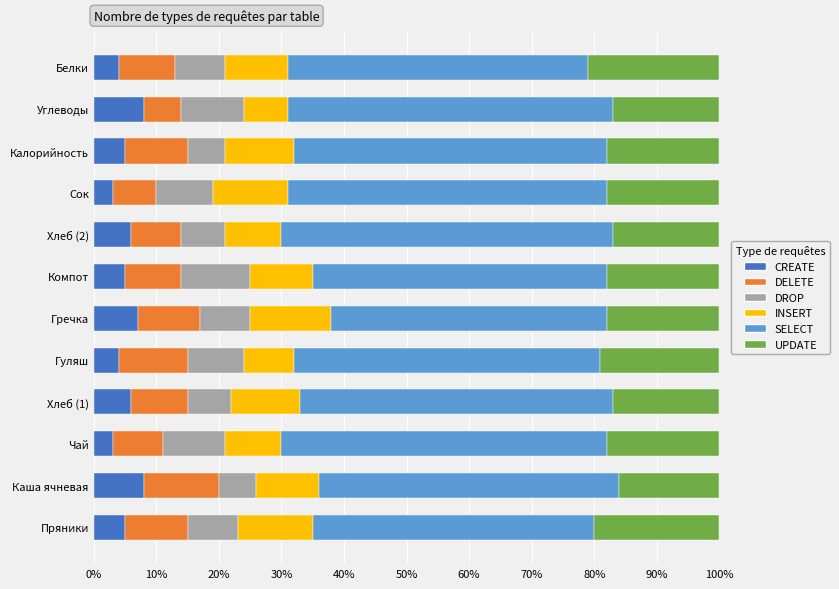

How many series are shown in this chart?

6